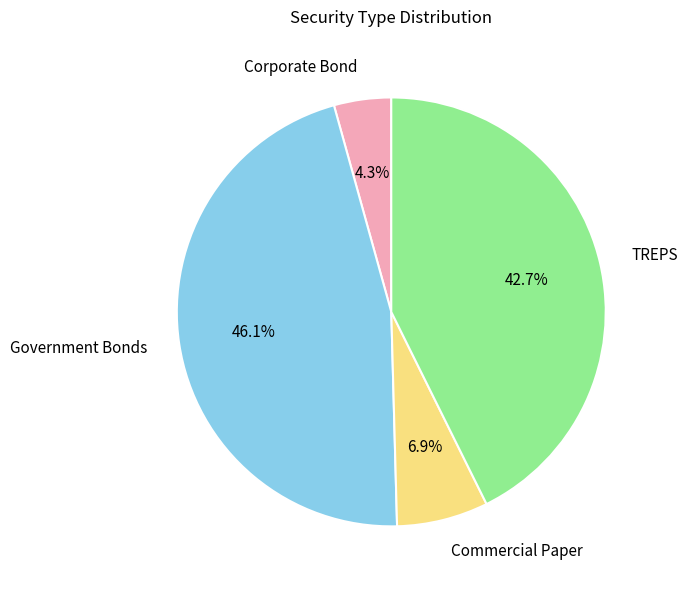

Which slice is the smallest?

Corporate Bond